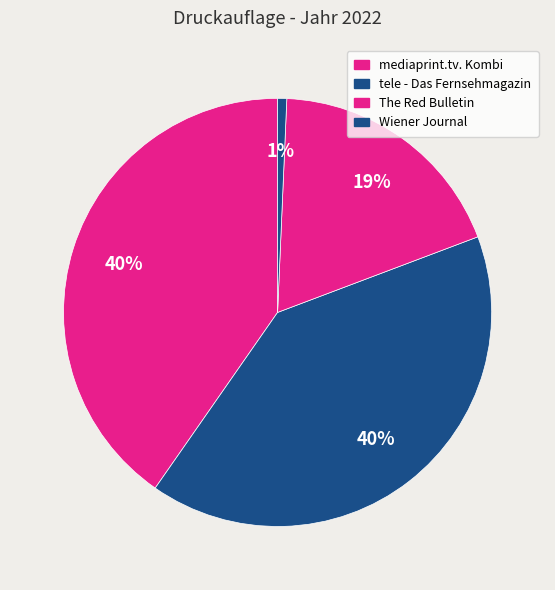

What percentage is the The Red Bulletin slice, to the nearest percent?

19%